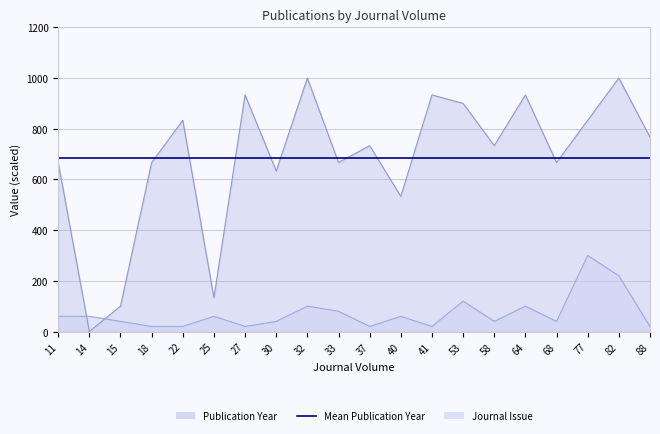

What is the total value across all series at 88?

786.7